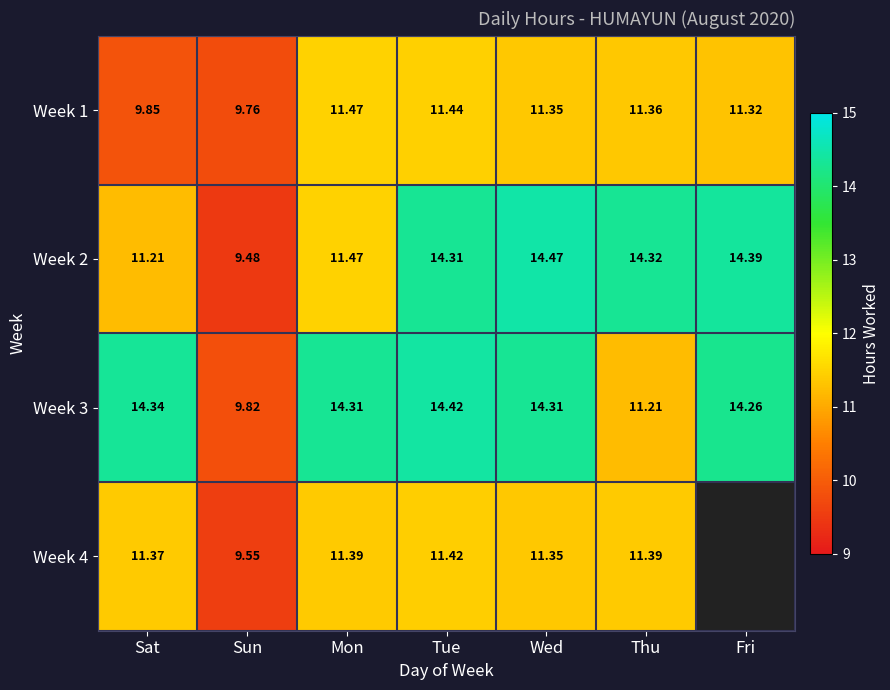

List the labels in order of Week 1 value, largest first.

Mon, Tue, Thu, Wed, Fri, Sat, Sun